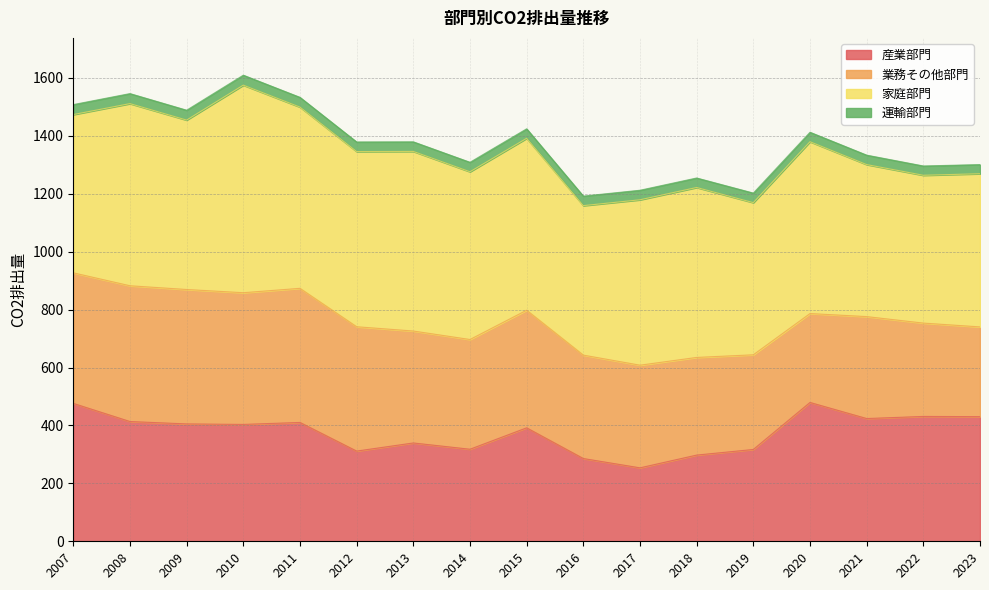

How many data points in 業務その他部門 are less than 378?

8